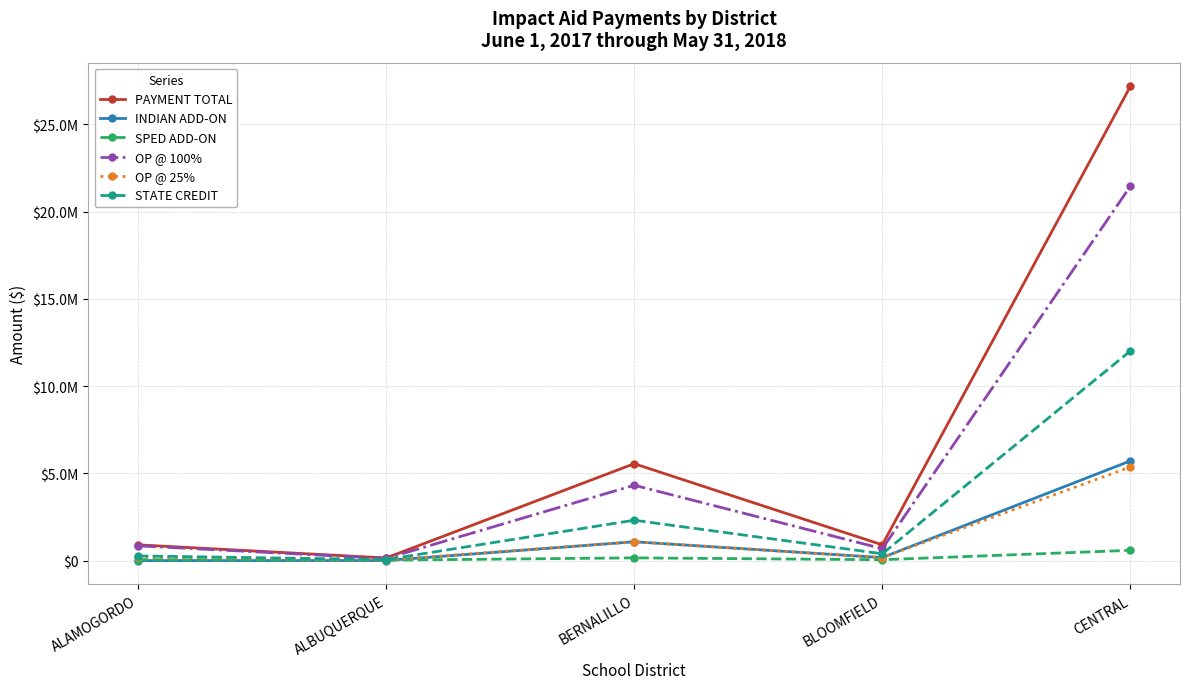

What is the label of the 5th point from the left?

CENTRAL